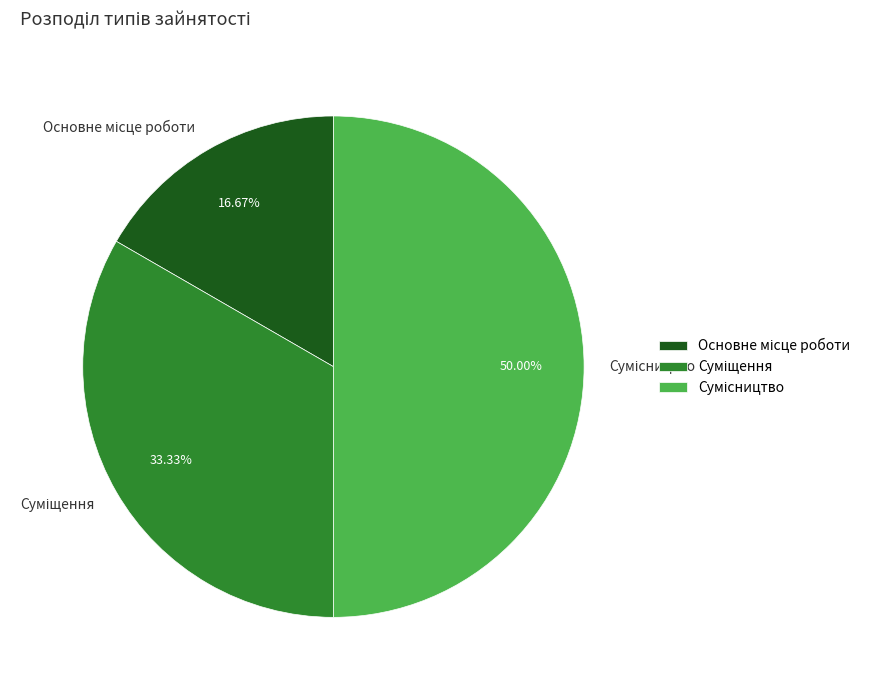

To the nearest percent, what percentage of the pie is Сумісництво?

50%